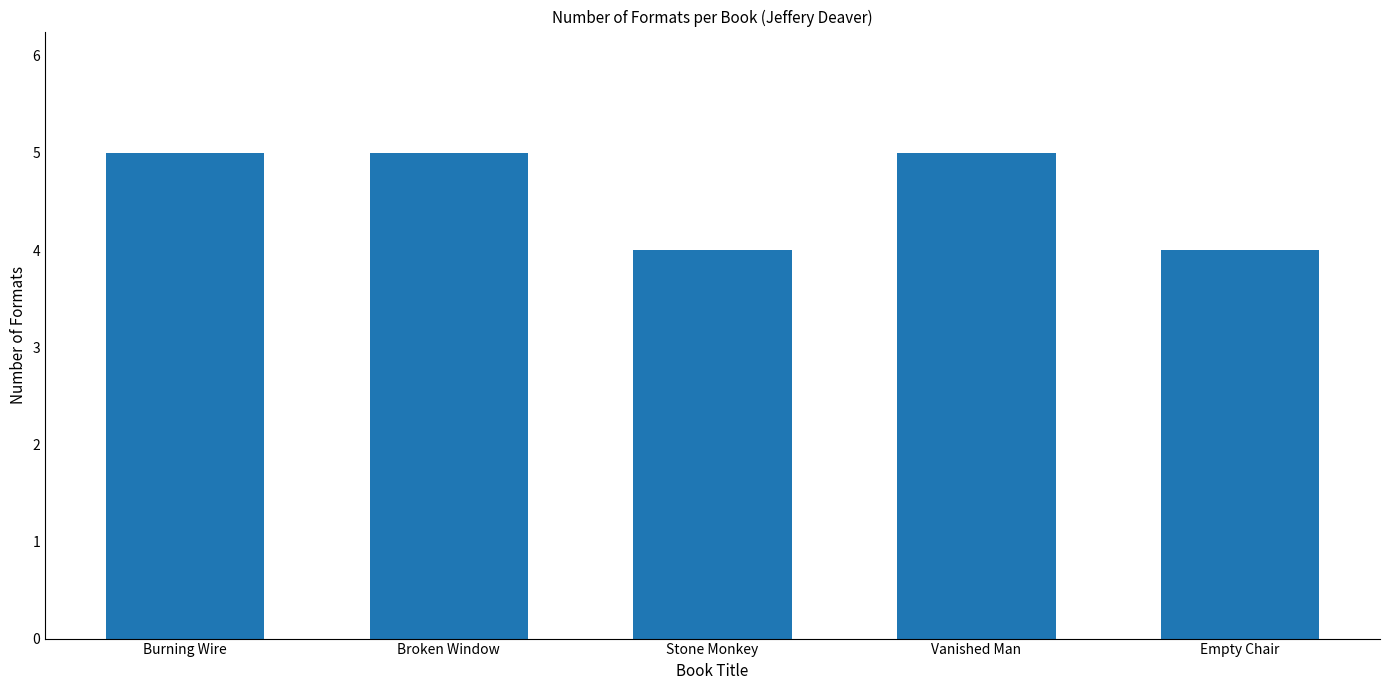

Count the number of categories in the chart.

5